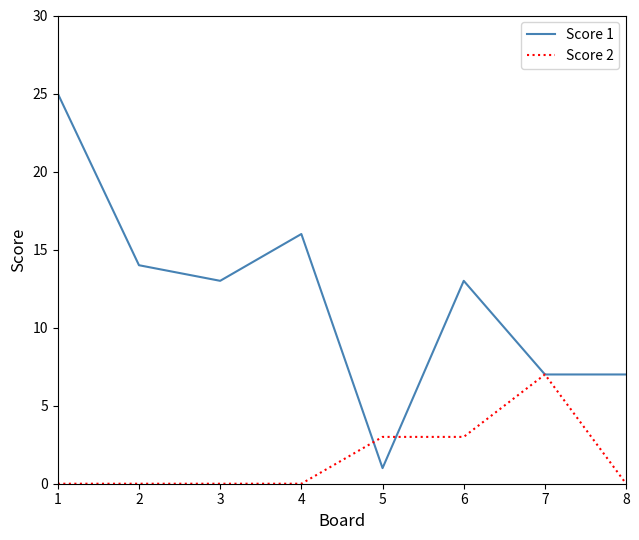

Reading left to right, transcribe all the data shown in this chart.

Score 1: 1=25	2=14	3=13	4=16	5=1	6=13	7=7	8=7
Score 2: 1=0	2=0	3=0	4=0	5=3	6=3	7=7	8=0